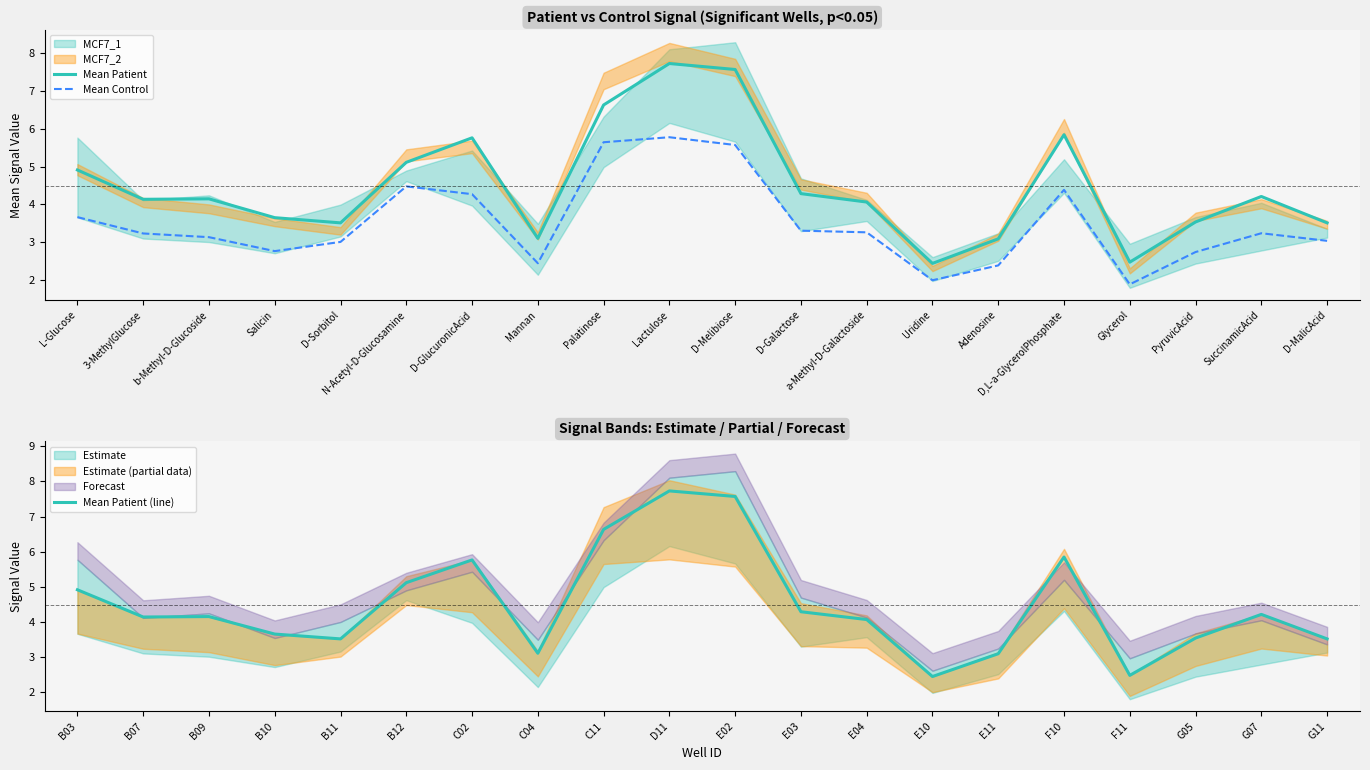

True or false: Mean Patient and Mean Control cross at least once.

False